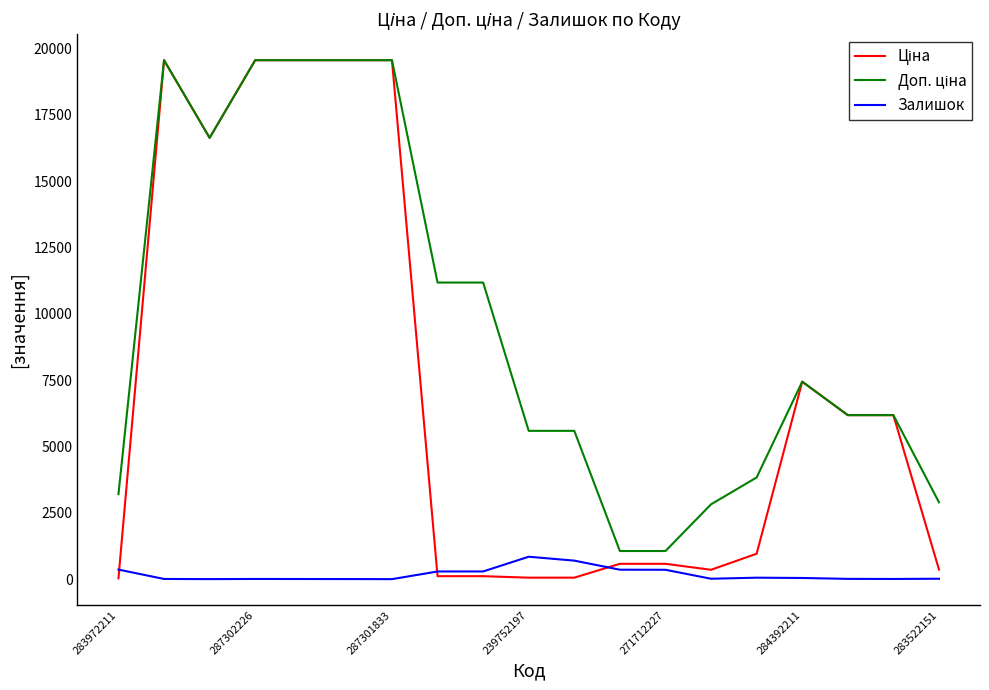

What is the maximum value shown in the chart?

19564.9